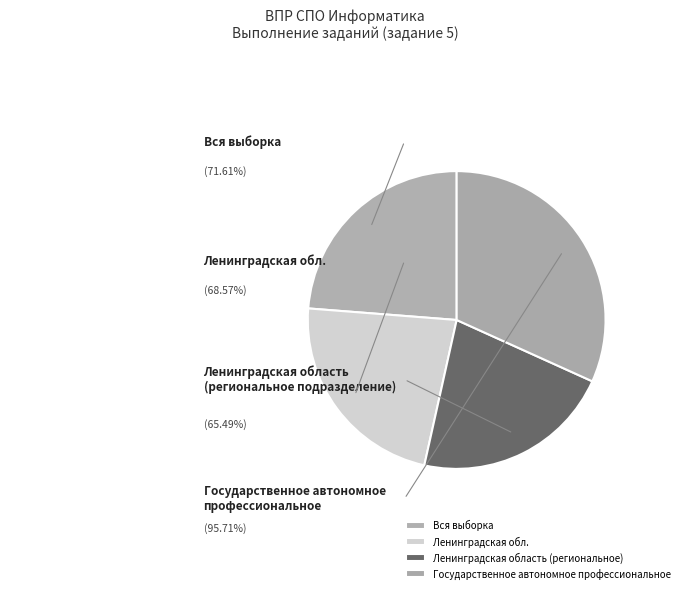

Combined, what portion of the pie is Ленинградская область
(региональное) and Государственное автономное
профессиональное?

53.5%